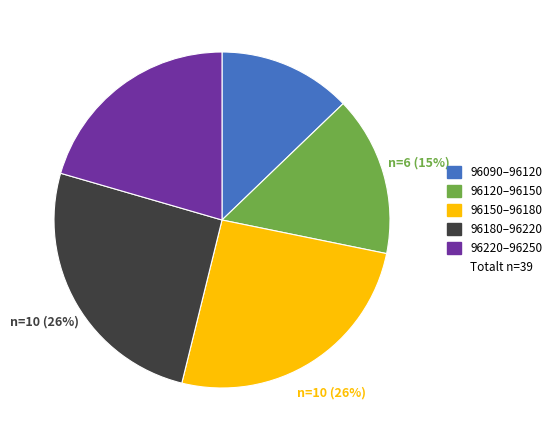

Is there any slice that represents more than half of the pie?

No